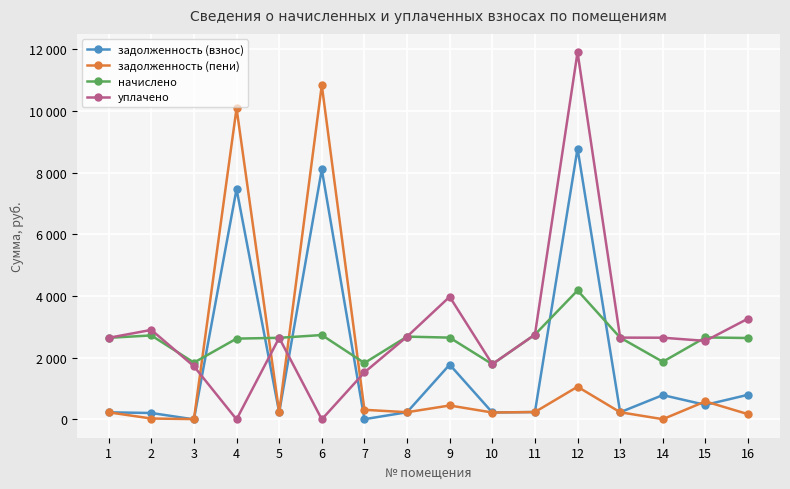

Which series has the largest total across all categories?

уплачено